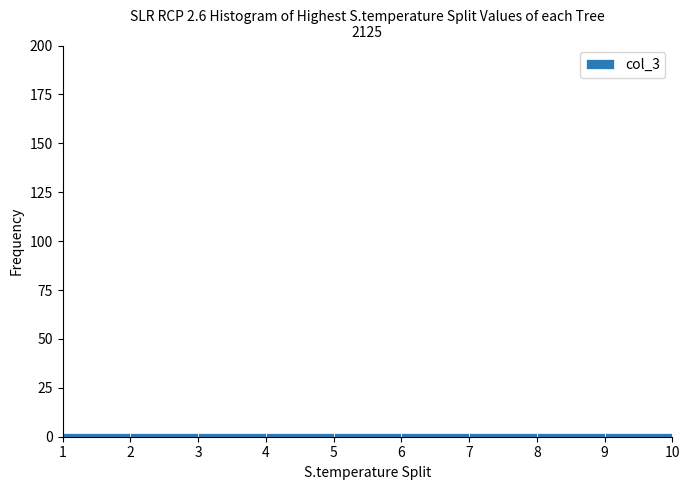

Reading left to right, list every bar in this chart as the range it spans on the x-axis followed by its height. The values are not printed on the chart, so give them approximately, as read against the axis.

1 to 2: under 5
2 to 3: under 5
3 to 4: under 5
4 to 5: under 5
5 to 6: under 5
6 to 7: under 5
7 to 8: under 5
8 to 9: under 5
9 to 10: under 5